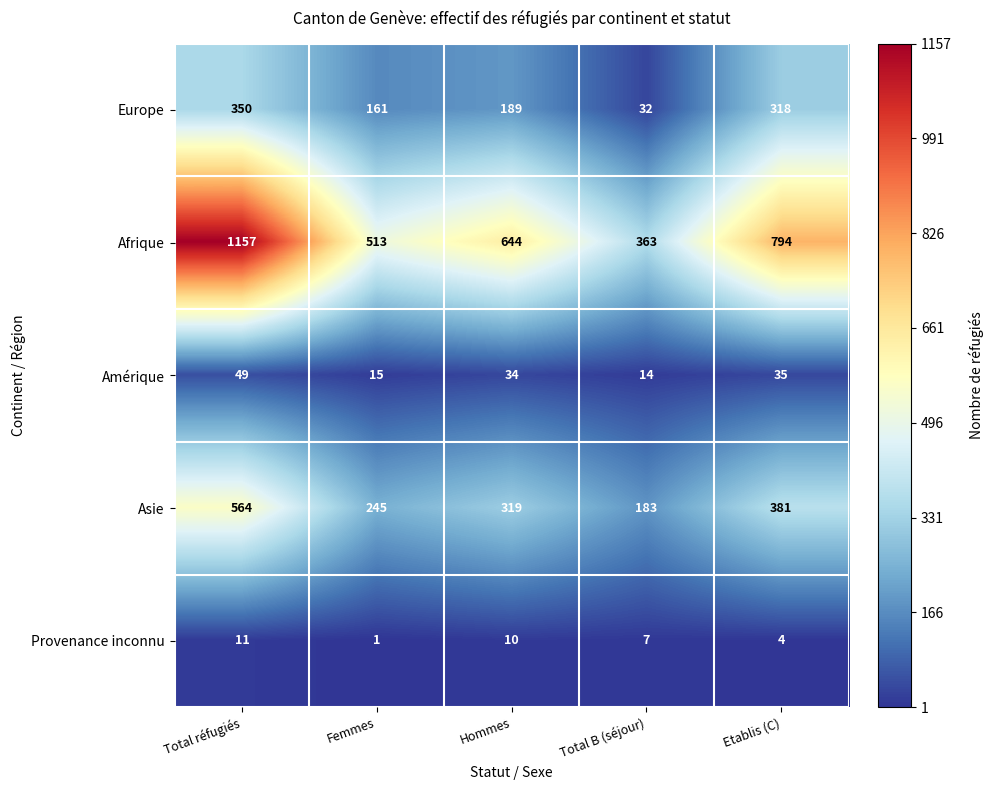

How many categories are shown in the chart?

5